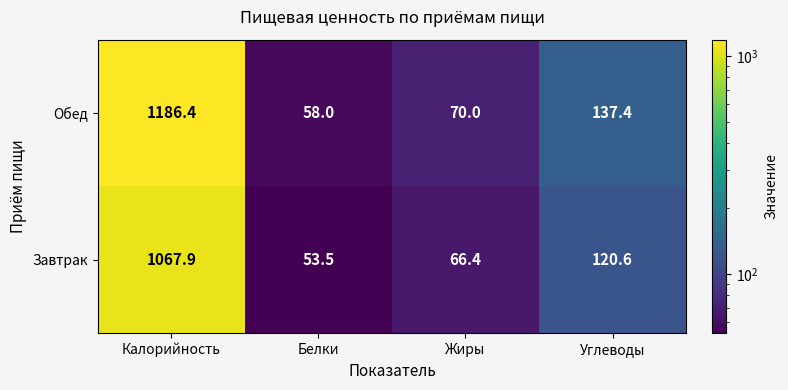

What is the spread (max minus min) of values at Жиры?

3.6